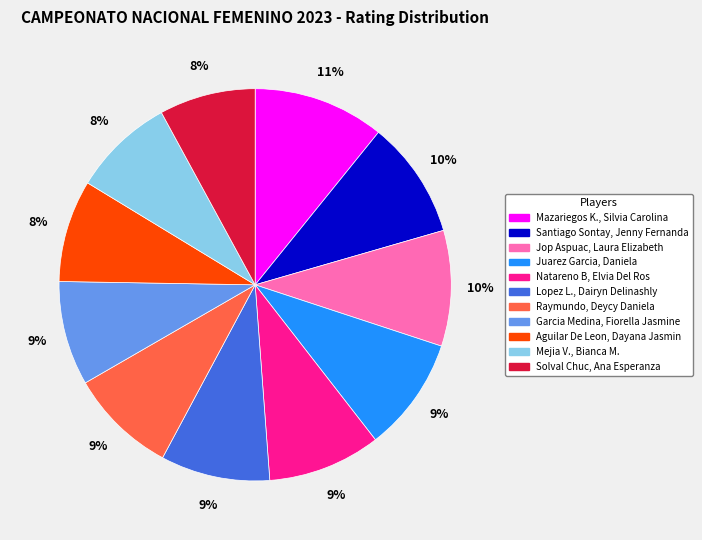

The Jop Aspuac, Laura Elizabeth slice represents 10% of the pie. True or false?

True